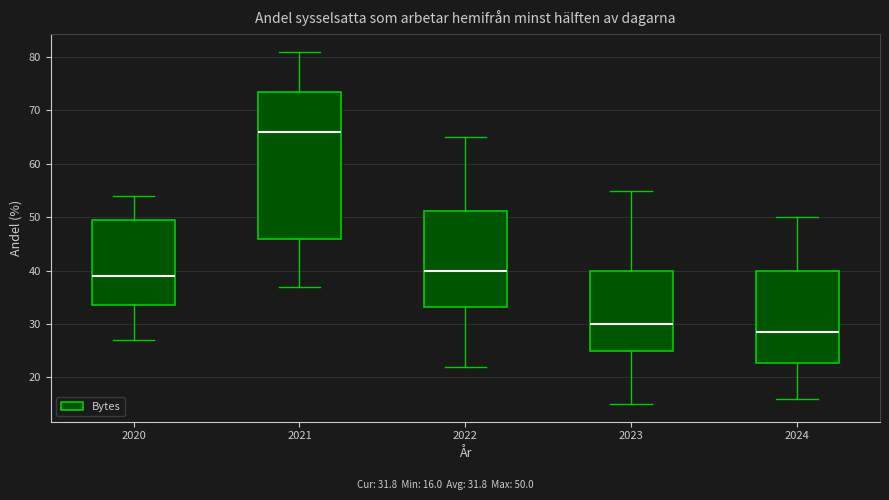

Reading left to right, read every box against the y-axis: the position of its median line, the range the box covers, and the ends of its whiskers. The values are not printed on the chart, so give them approximately, as read against the axis.

2020: median 39, box 34 to 50, whiskers 27 to 54
2021: median 66, box 46 to 74, whiskers 37 to 81
2022: median 40, box 33 to 51, whiskers 22 to 65
2023: median 30, box 25 to 40, whiskers 15 to 55
2024: median 29, box 23 to 40, whiskers 16 to 50